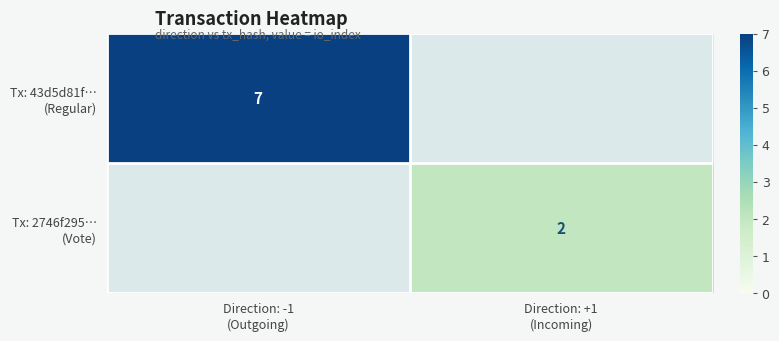

What is the difference between the maximum and minimum values in the Tx: 43d5d81f… (Regular) series?

7